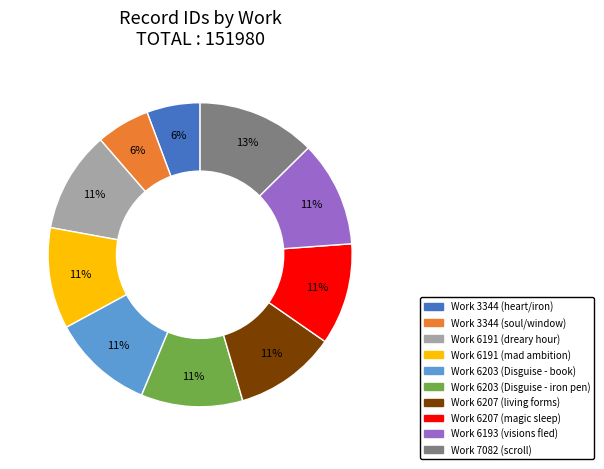

Does any single category account for the majority?

No